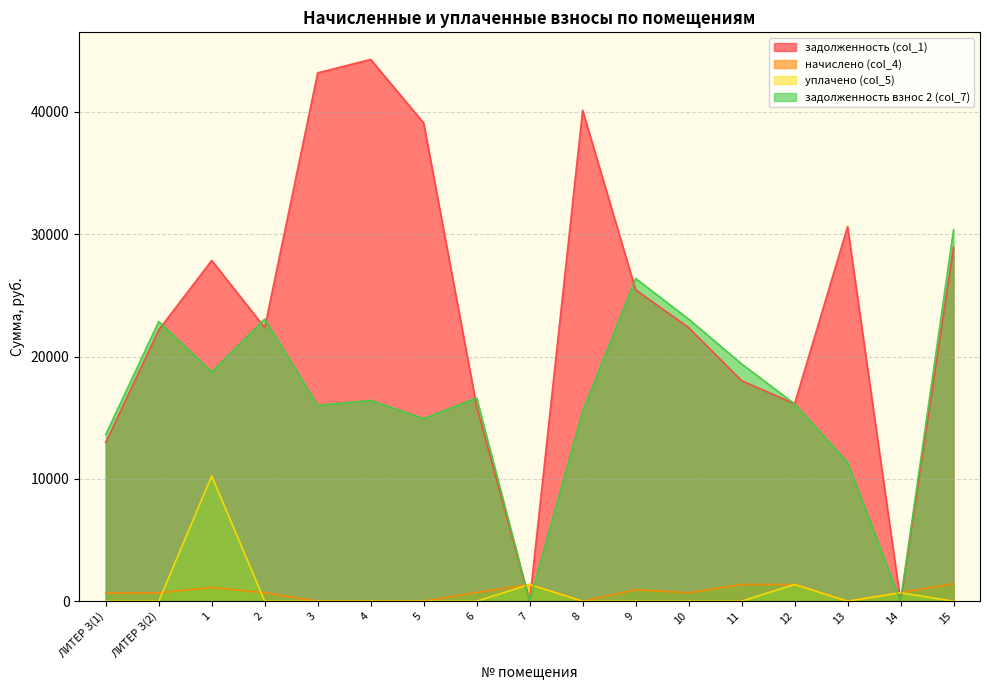

At 4, list the series in order from smallest to largest.

уплачено (col_5), задолженность взнос 2 (col_7), задолженность (col_1)